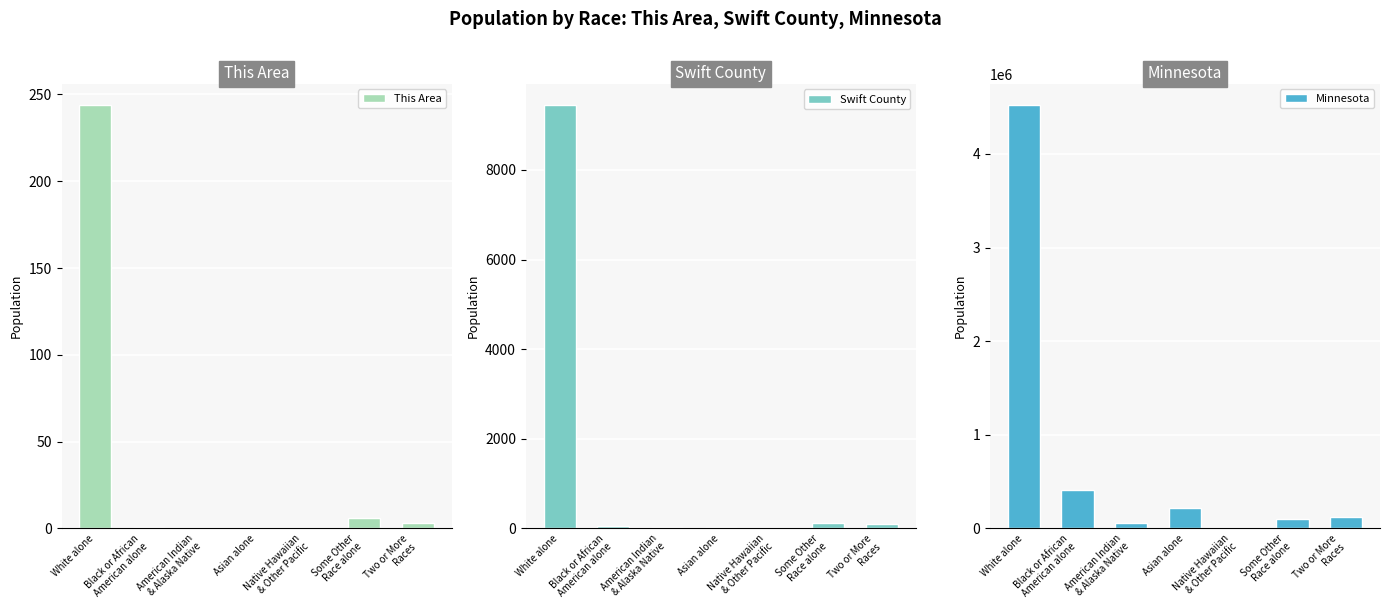

Count the number of data series in this chart.

3